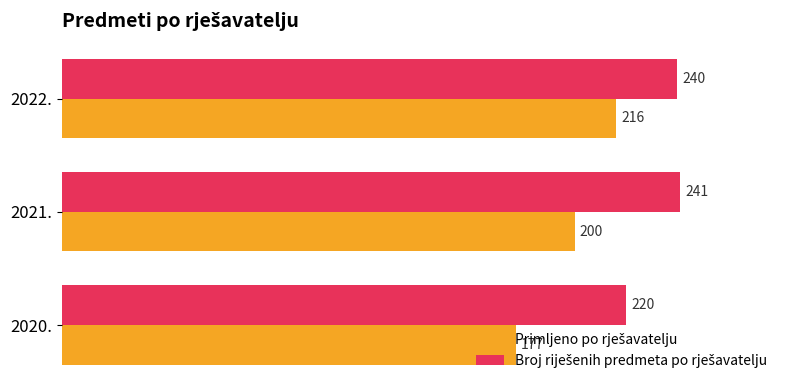

At which category does the chart reach its peak across all series?

2021.